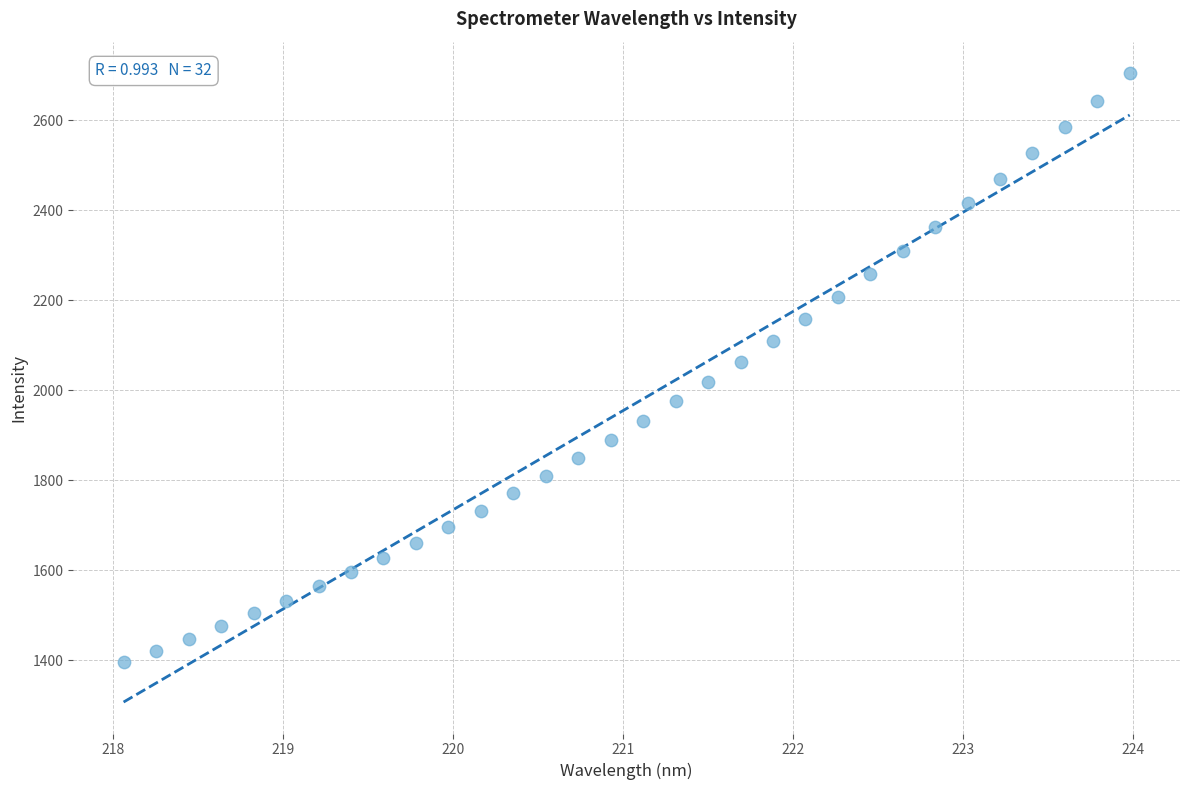

What is the range of Y values (max minus min)?

1309.2